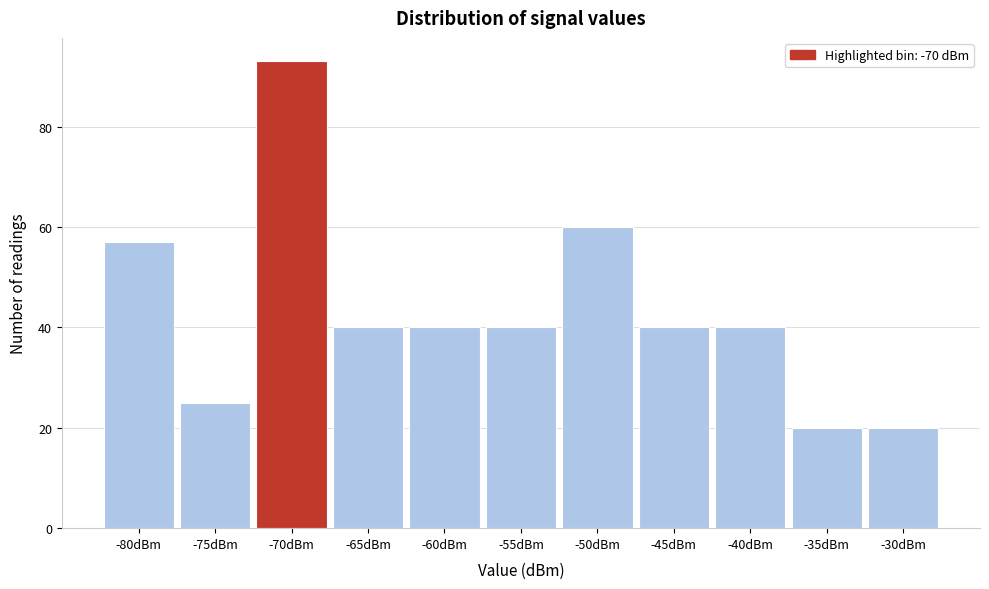

Reading left to right, extract all data points from this chart.

57	25	93	40	40	40	60	40	40	20	20